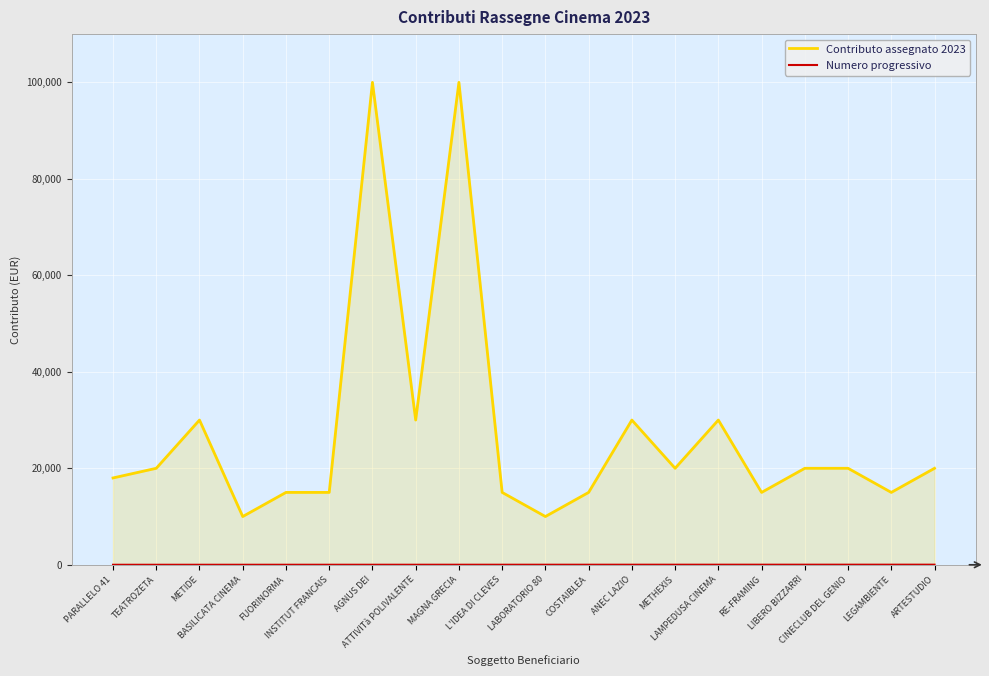

At which category is the sum across all series the highest?

MAGNA GRECIA